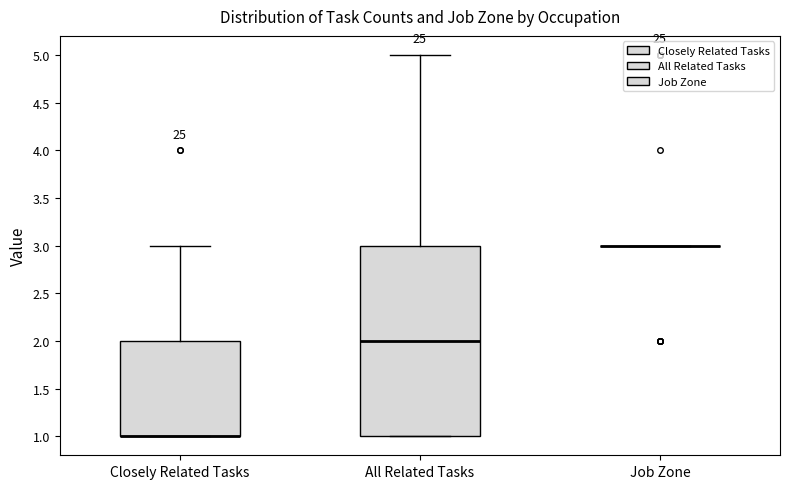

Where is the lower edge of the box for Closely Related Tasks on the y-axis? The values are not printed on the chart, so give them approximately, as read against the axis.

1